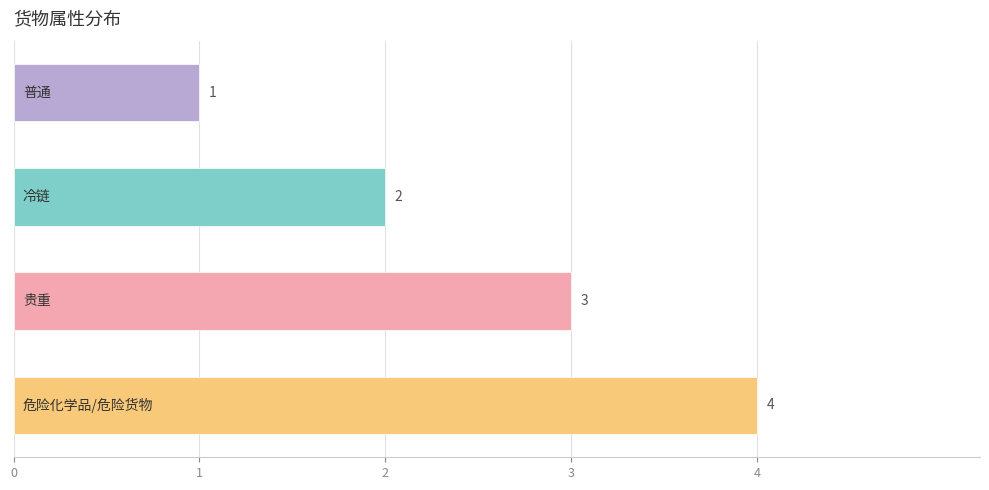

What is the sum of all values?

10